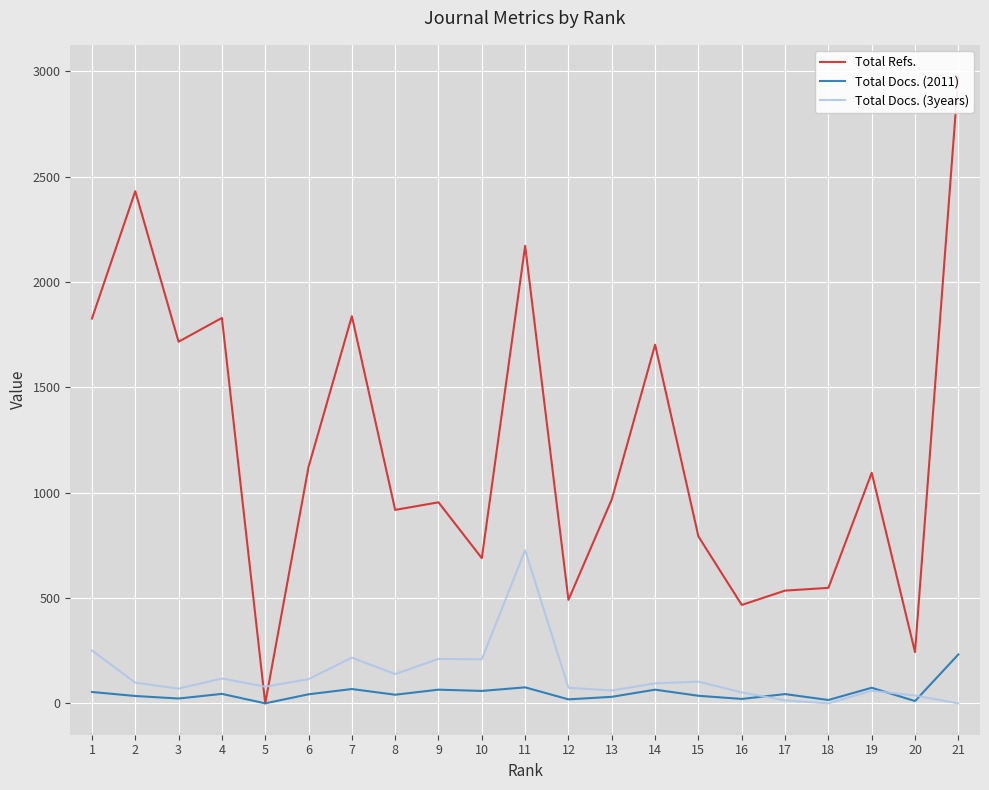

True or false: Total Refs. and Total Docs. (2011) intersect in this chart.

False